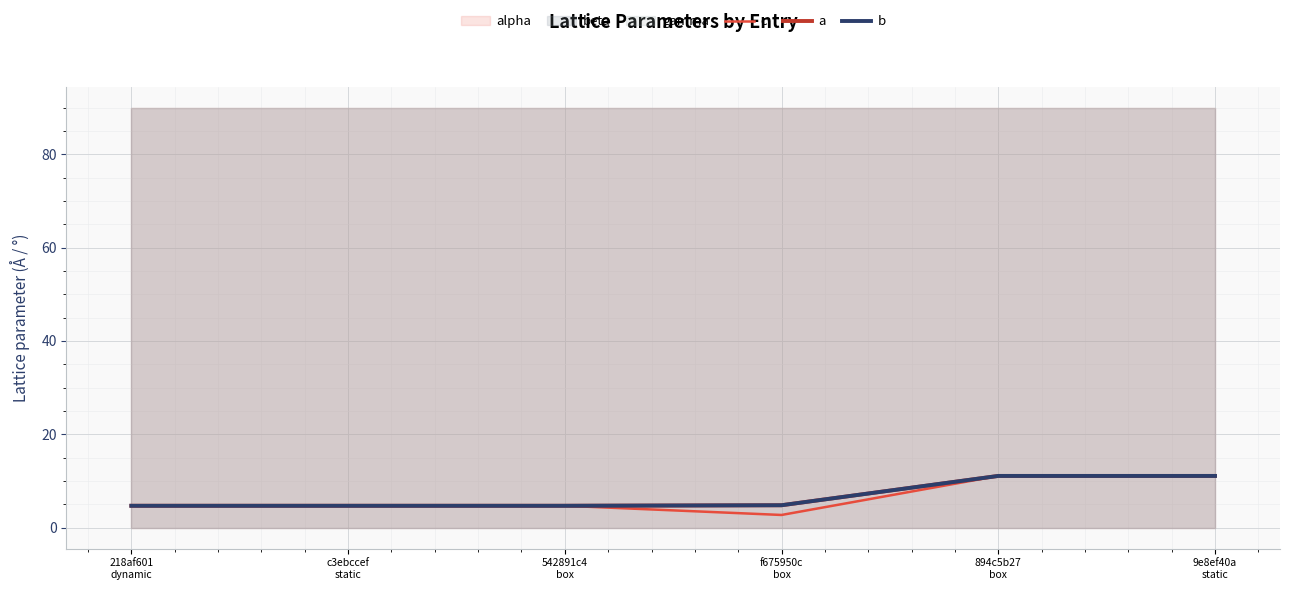

Count the number of categories in the chart.

6